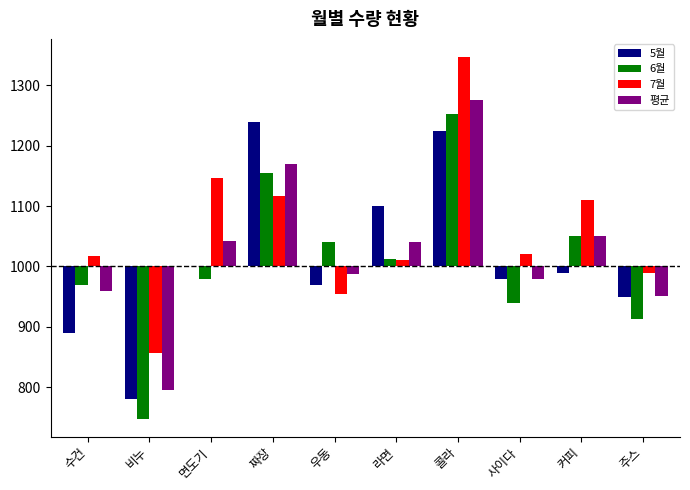

What is the difference between the maximum and second lowest values in the 6월 series?

340